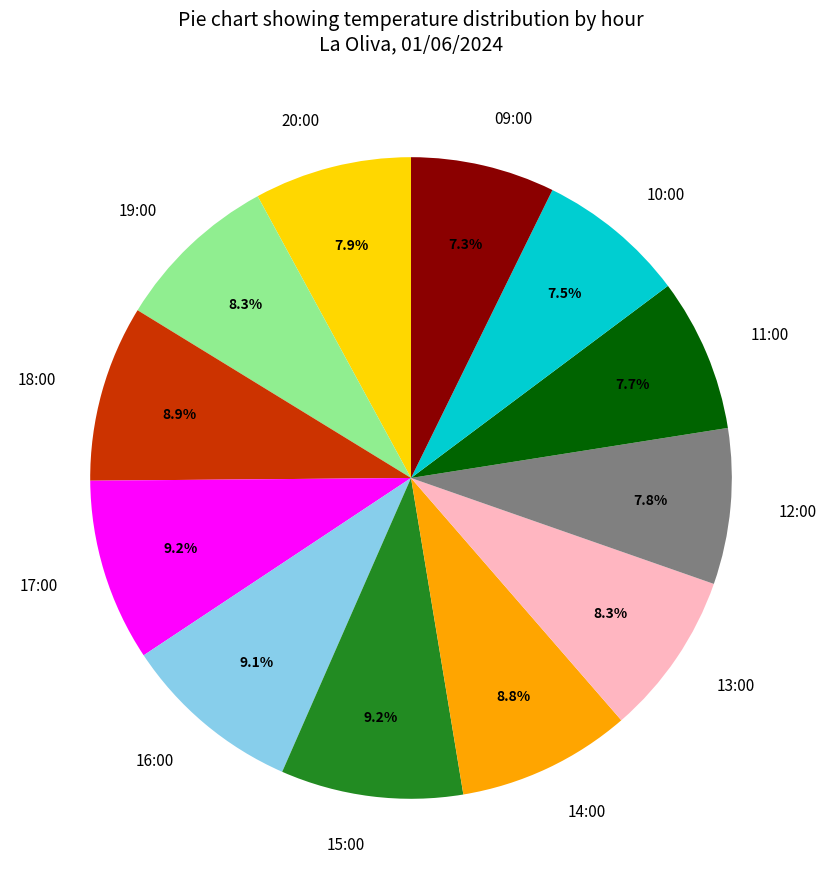

What percentage is NOT represented by 13:00?

91.7%